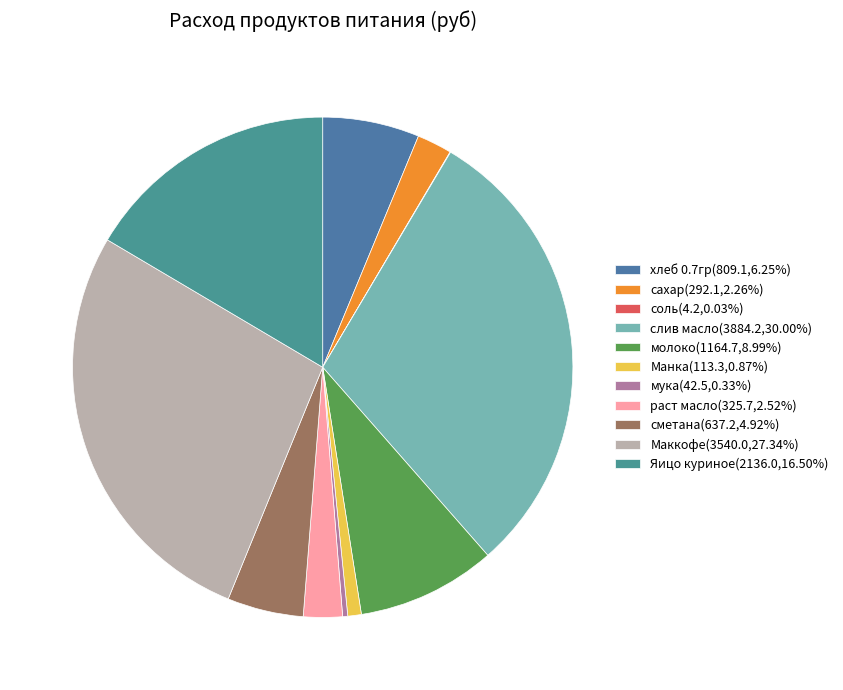

To the nearest percent, what is the difference between the largest and smallest slice percentages?

30%